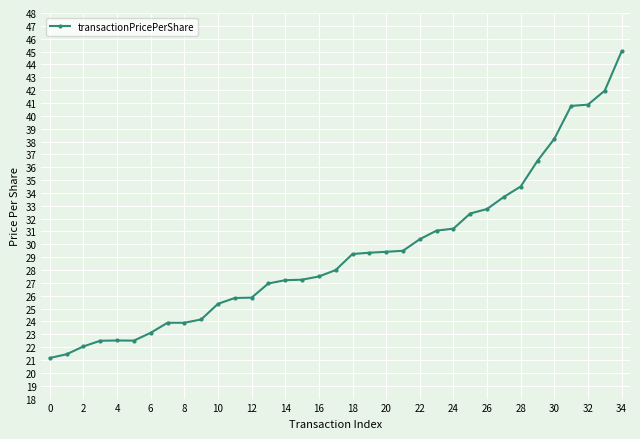

What is the value of the 9th point from the left?

23.9